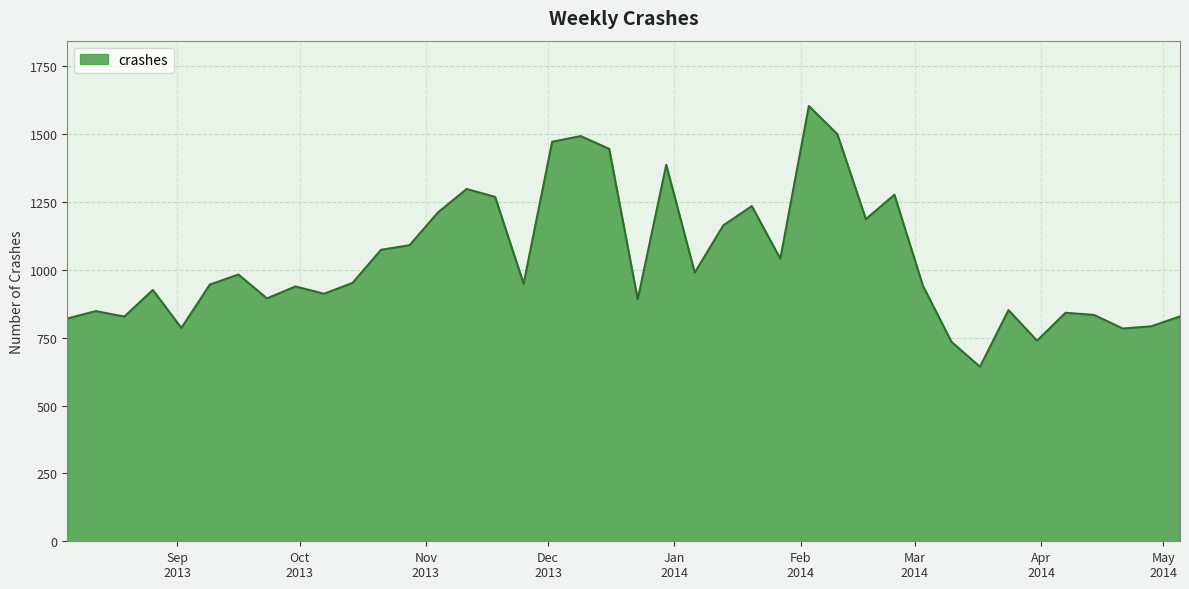

What is the difference between the maximum and minimum values?

961